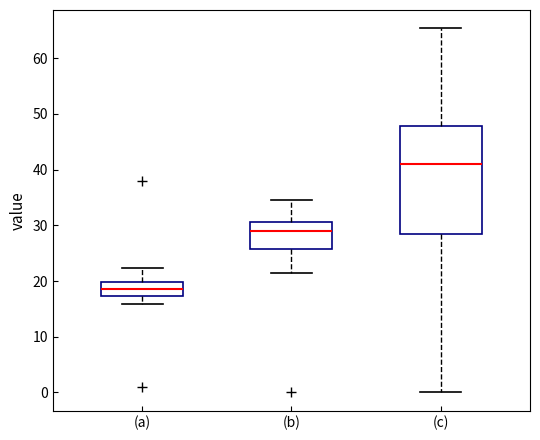

Reading left to right, transcribe this box plot: for each box, give where its median line is, the range the box spans, and where its two whiskers end, as read against the y-axis. The values are not printed on the chart, so give them approximately, as read against the axis.

(a): median 19, box 17 to 20, whiskers 16 to 22
(b): median 29, box 26 to 31, whiskers 21 to 35
(c): median 41, box 29 to 48, whiskers 0 to 65